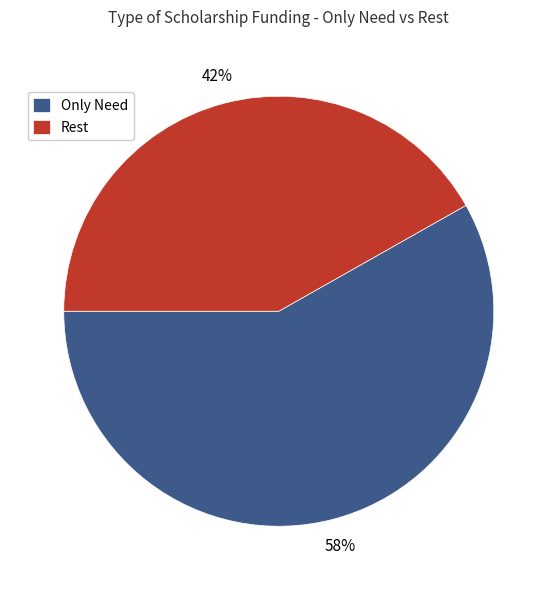

The Rest slice represents 42% of the pie. True or false?

True